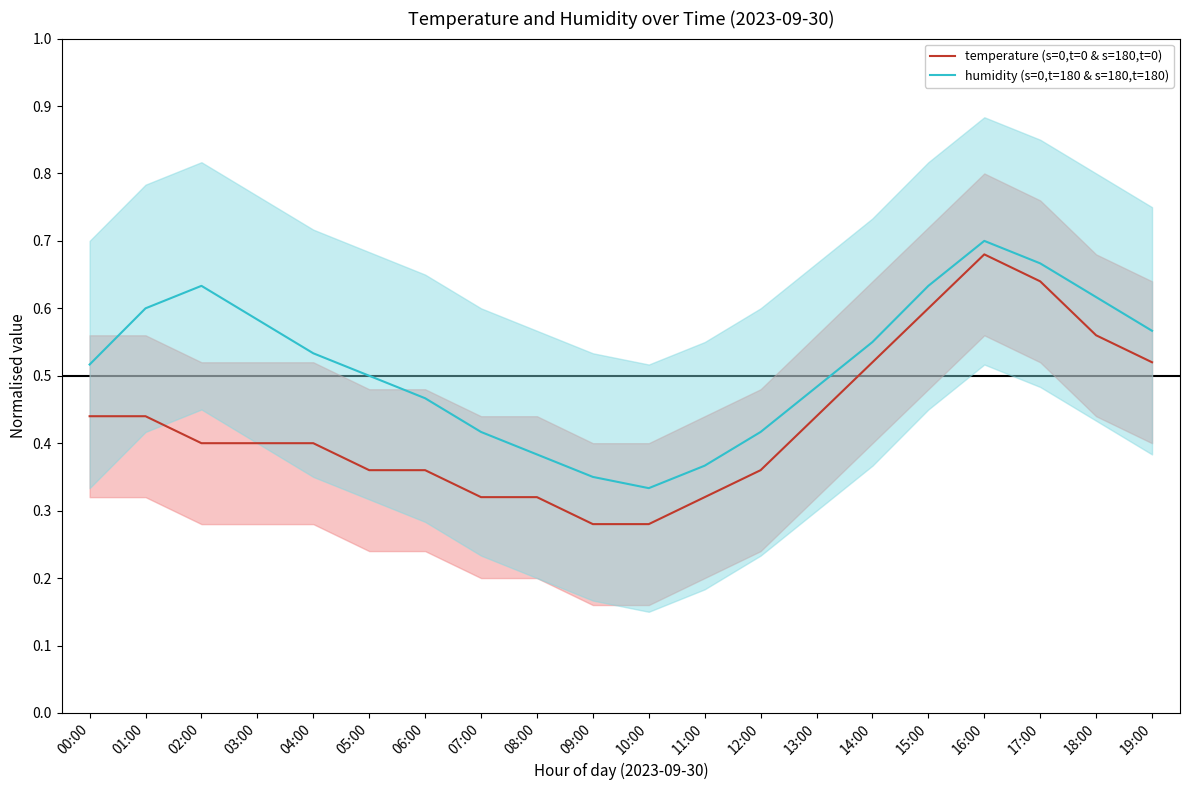

What are all the series names shown in the legend?

temperature (s=0,t=0 & s=180,t=0), humidity (s=0,t=180 & s=180,t=180)